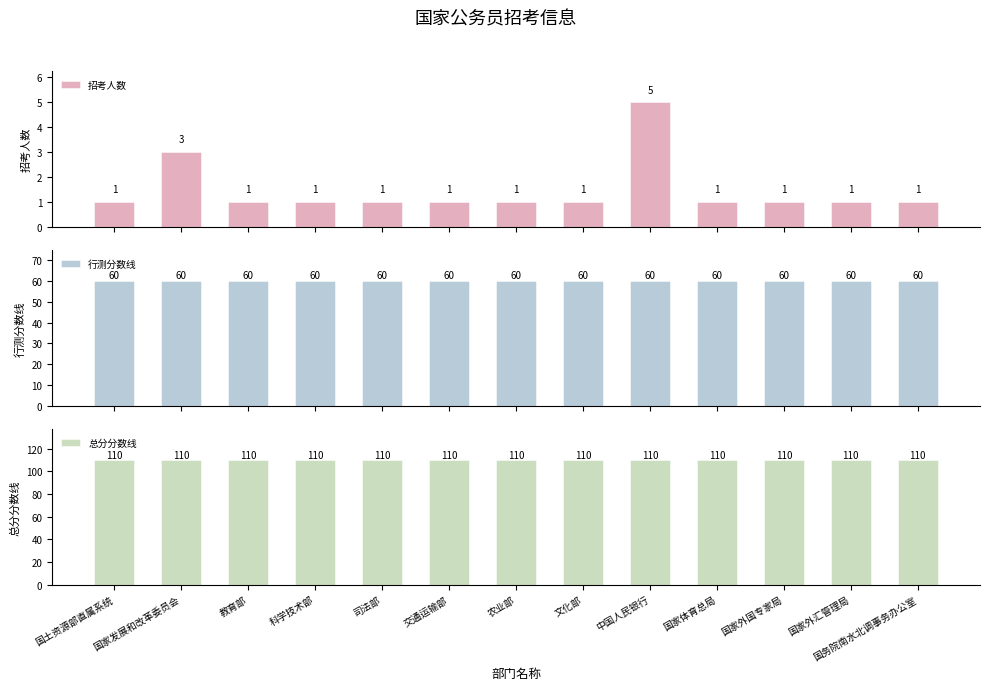

What is the sum of the 招考人数 values at 国务院南水北调事务办公室 and 交通运输部?

2